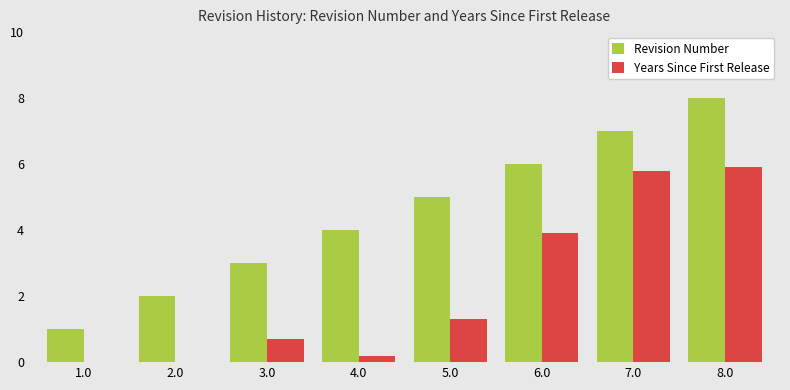

Which category has the highest value across all series?

8.0